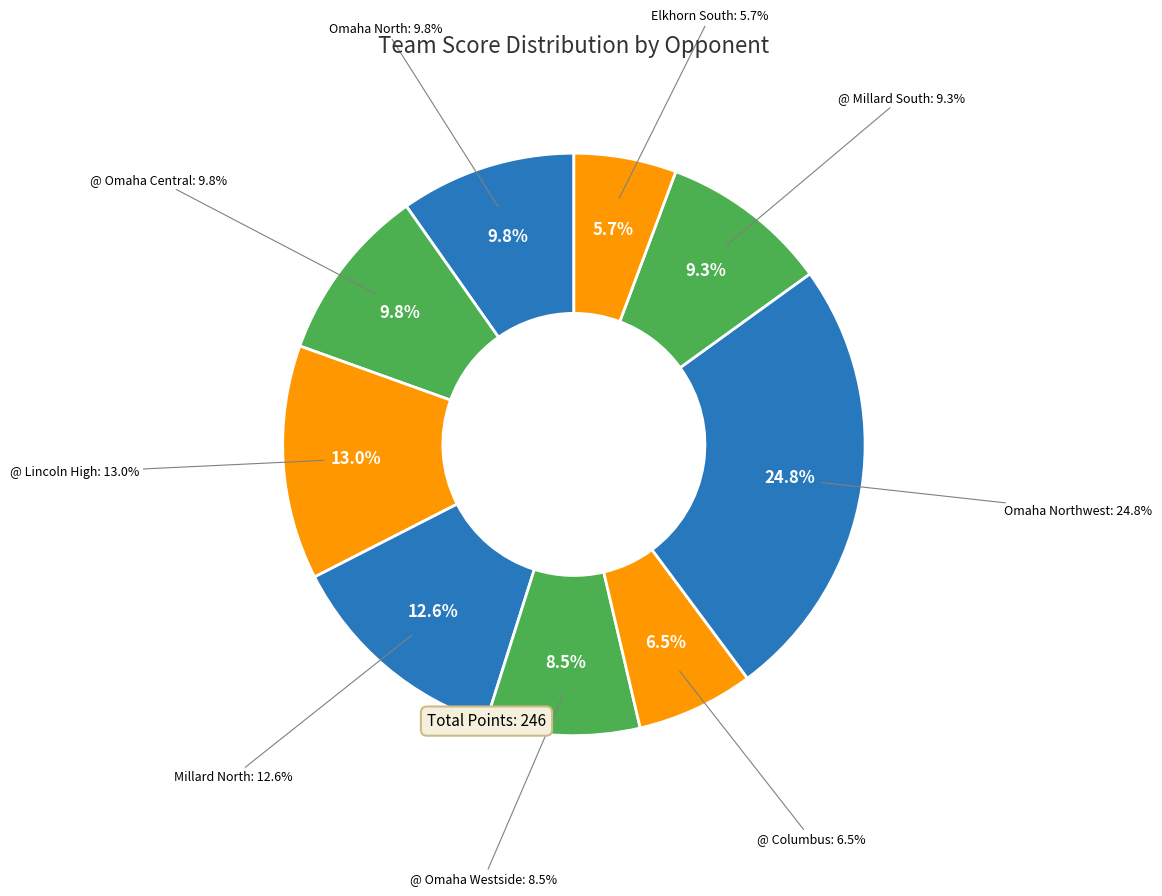

Which slice is the smallest?

Elkhorn South